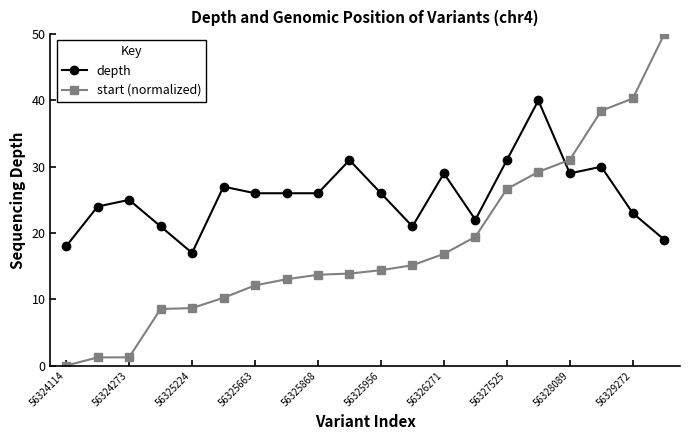

Rank the series by their average value, from lowest to highest.

start (normalized), depth